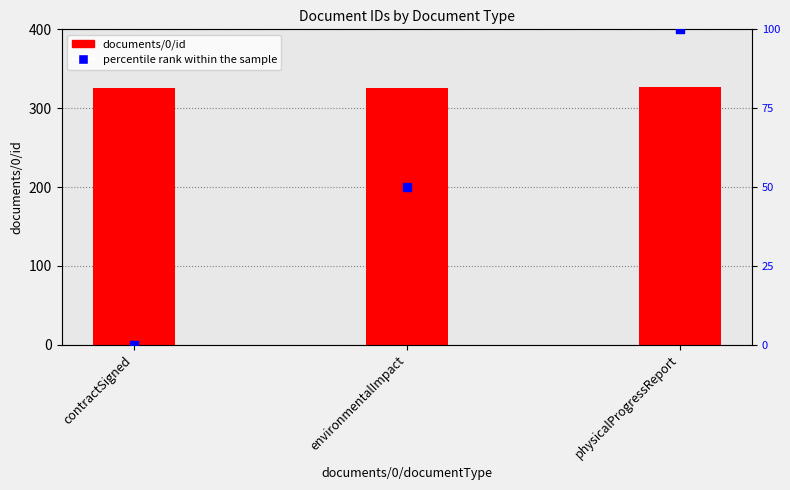

At how many categories does at least one series exceed 170?

3